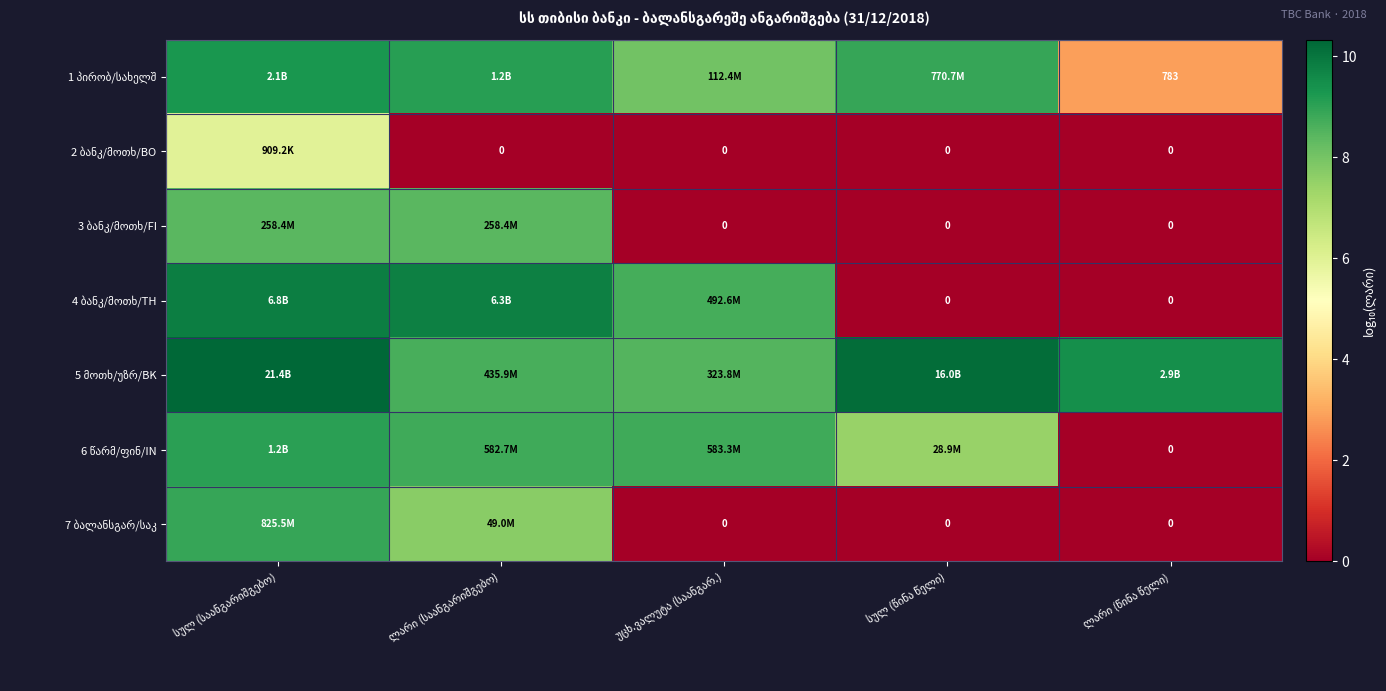

At which label is 7 ბალანსგარ/საკ closest to 4?

ლარი (საანგარიშგებო)